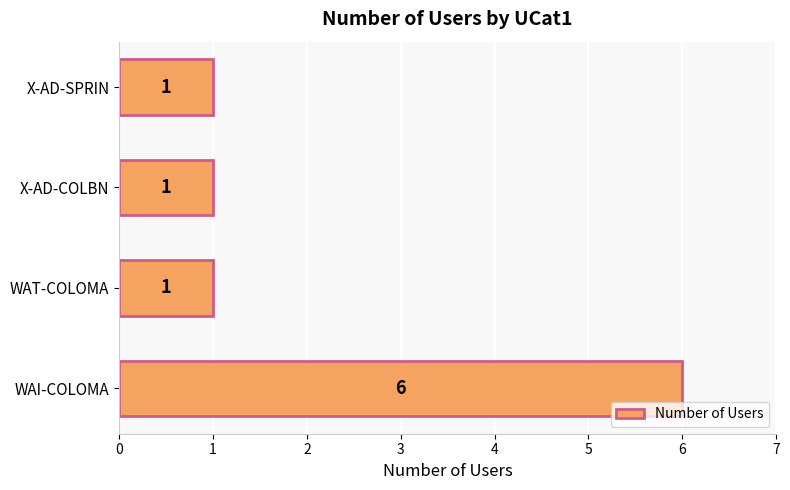

Reading bottom to top, list all the values displayed in this chart.

WAI-COLOMA=6	WAT-COLOMA=1	X-AD-COLBN=1	X-AD-SPRIN=1